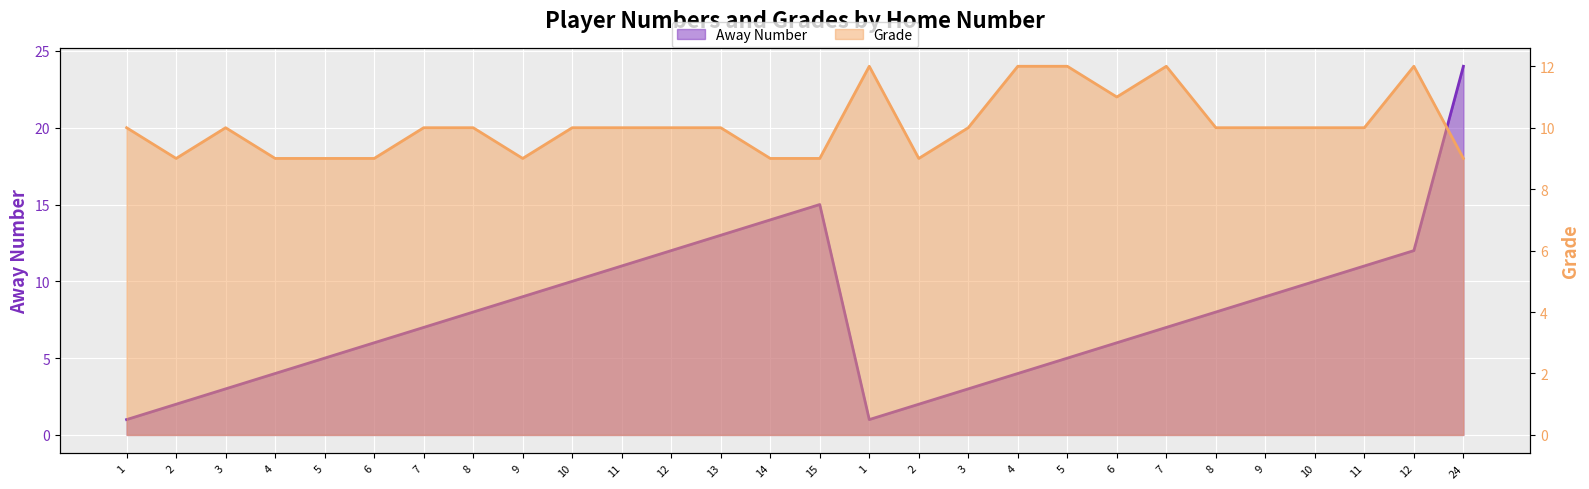

What are all the series names shown in the legend?

Away Number, Grade